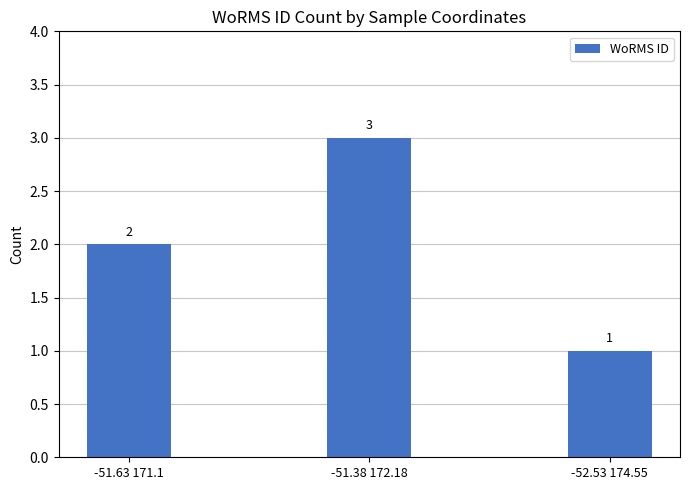

Reading left to right, what are all the values shown in this chart?

2	3	1